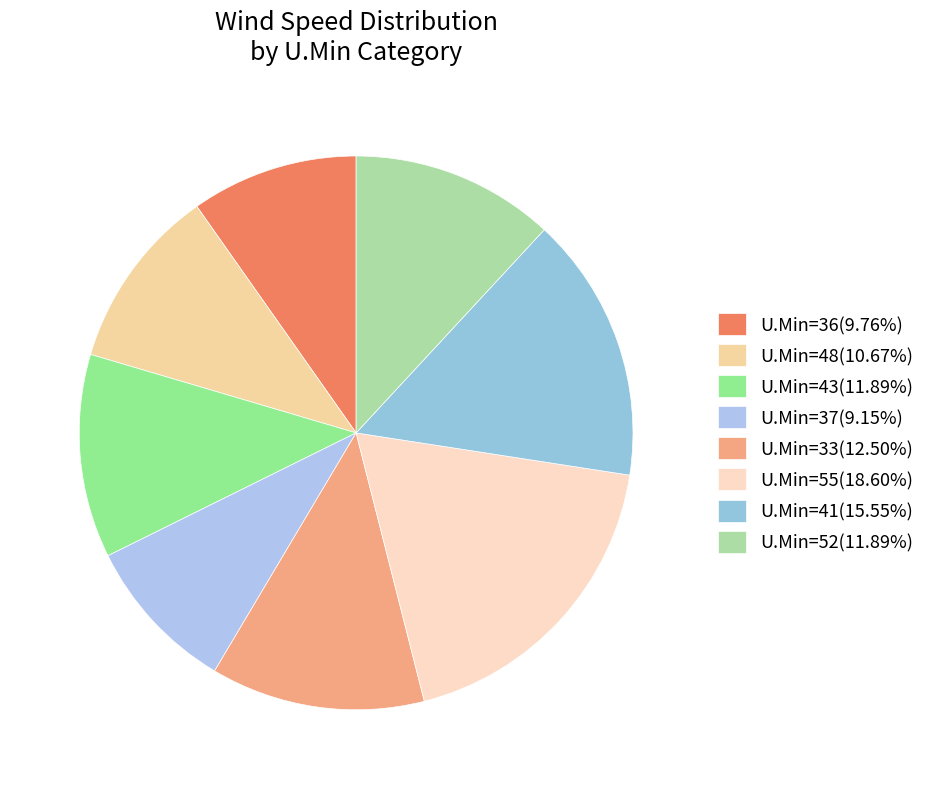

How many segments does this pie chart have?

8